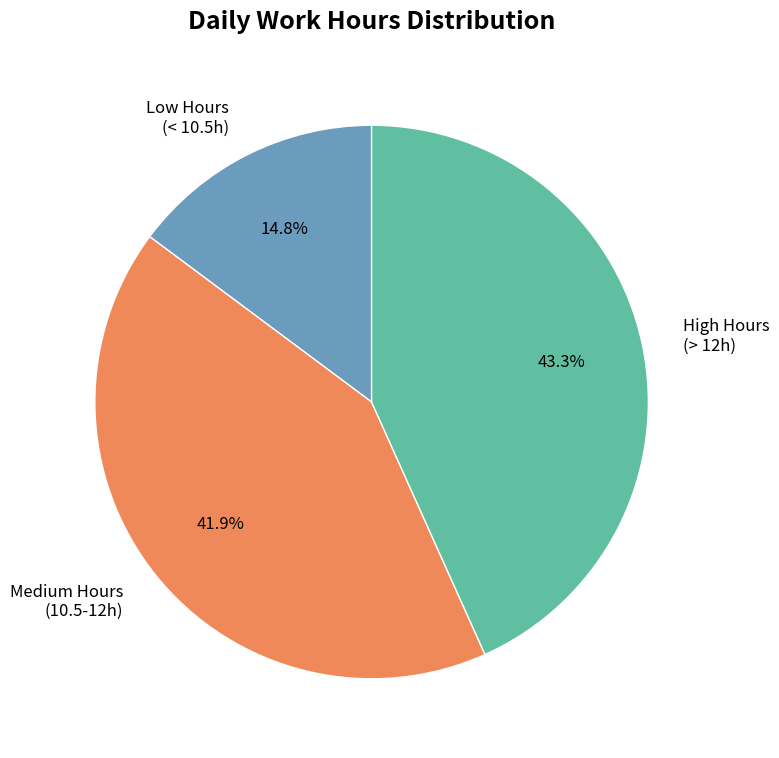

Which category has the biggest portion of the pie?

High Hours (> 12h)